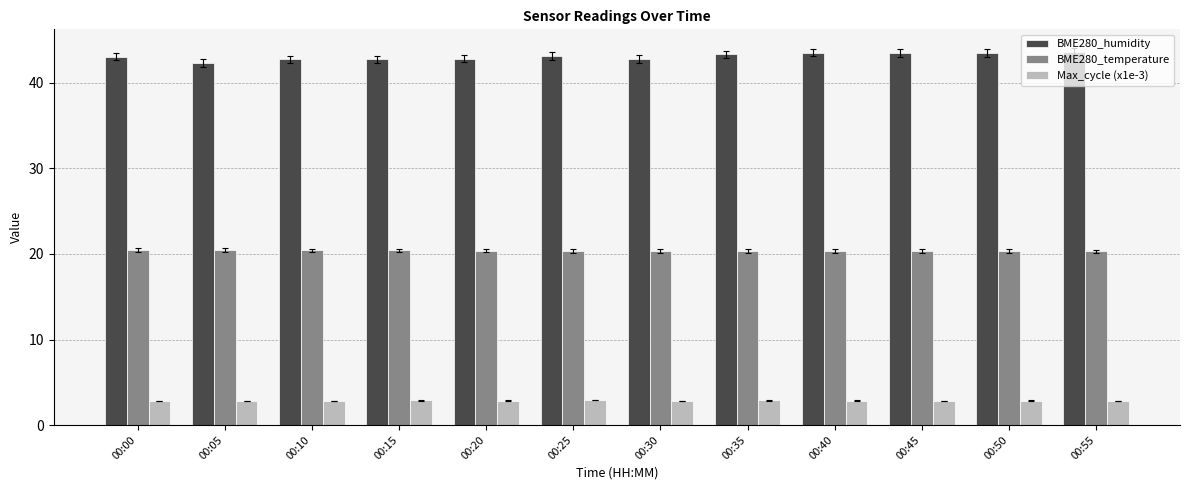

At how many categories does at least one series exceed 28?

12